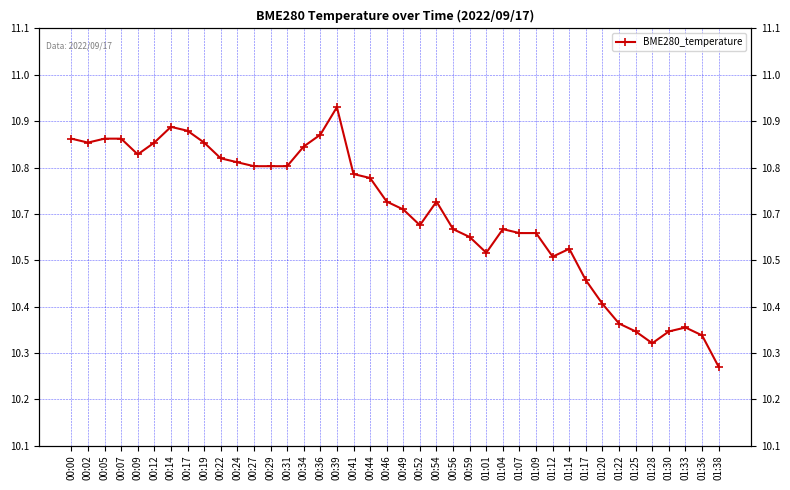

Where is the first local maximum?

00:14